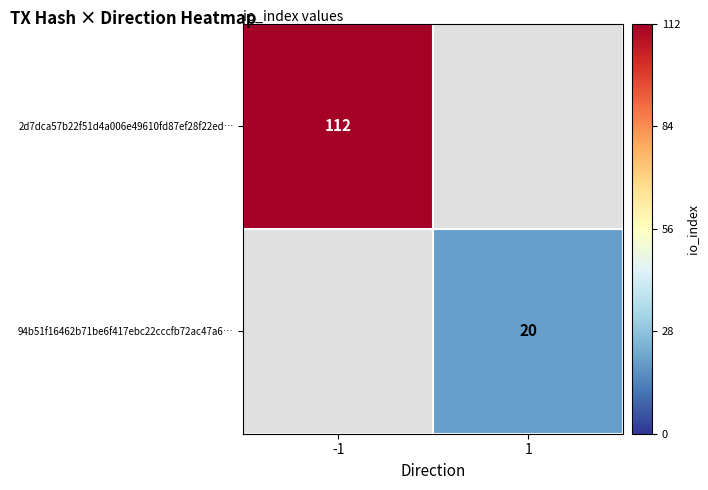

Is it true that 94b51f16462b71be6f417ebc22cccfb72ac47a6… equals 20 at 1?

True